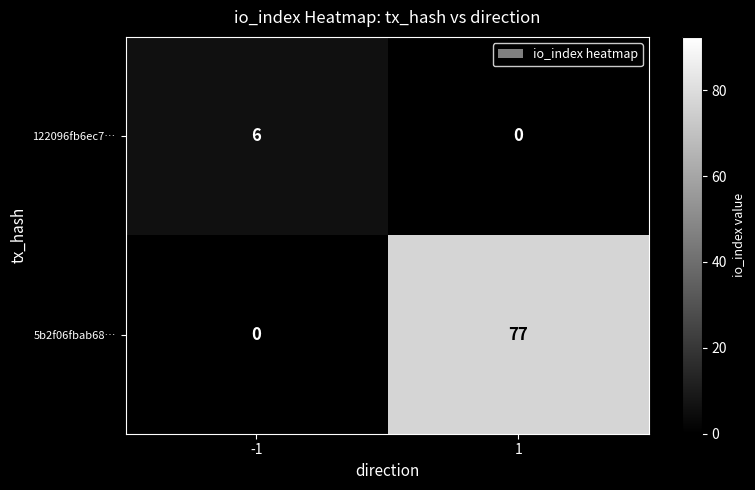

True or false: 5b2f06fbab68… has a value of 77 at 1.

True